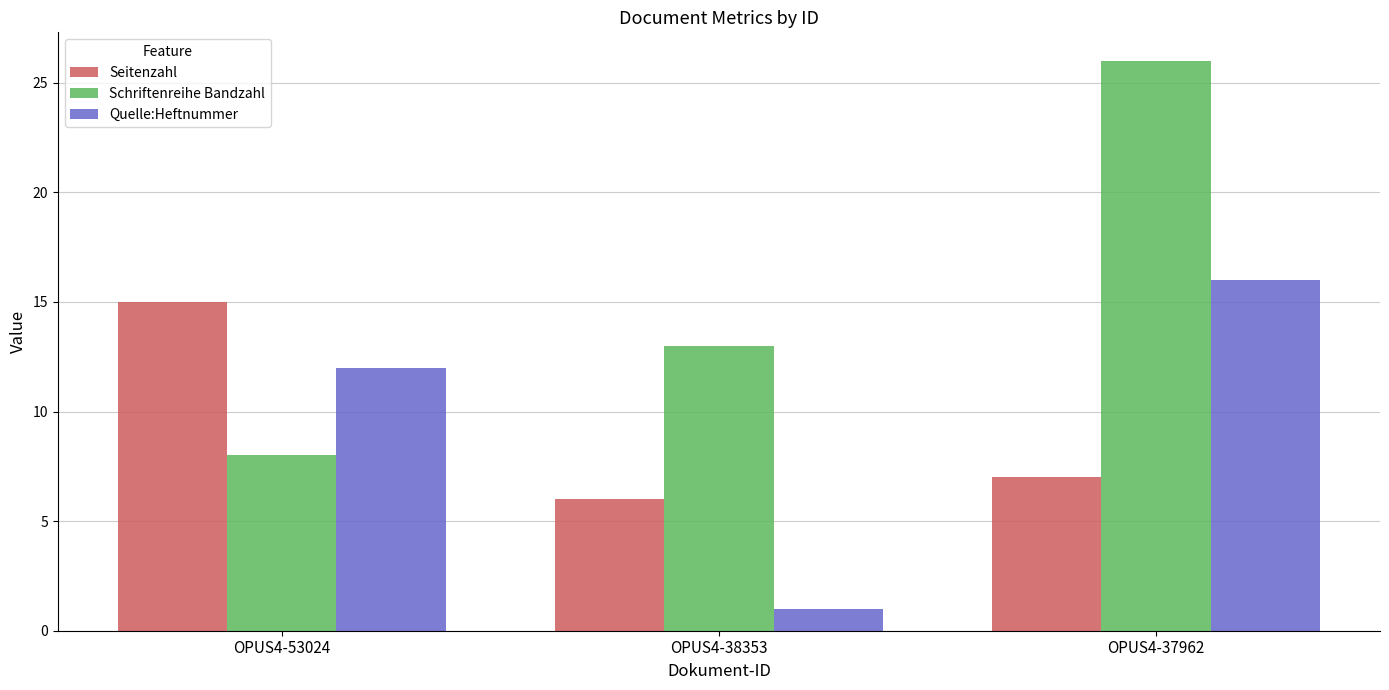

What is the average value of the Quelle:Heftnummer series?

10